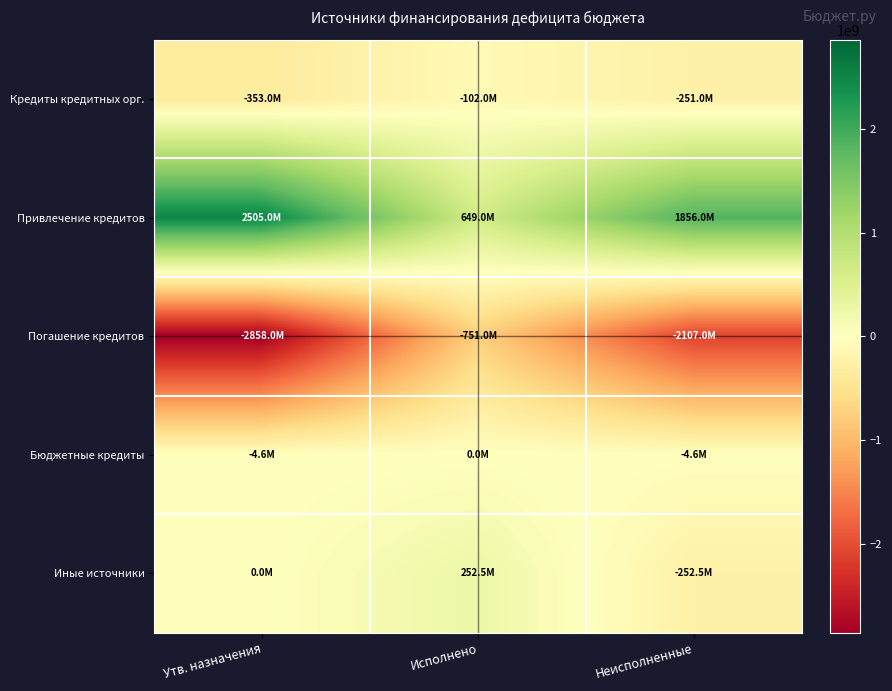

Which series has the largest total across all categories?

Привлечение кредитов